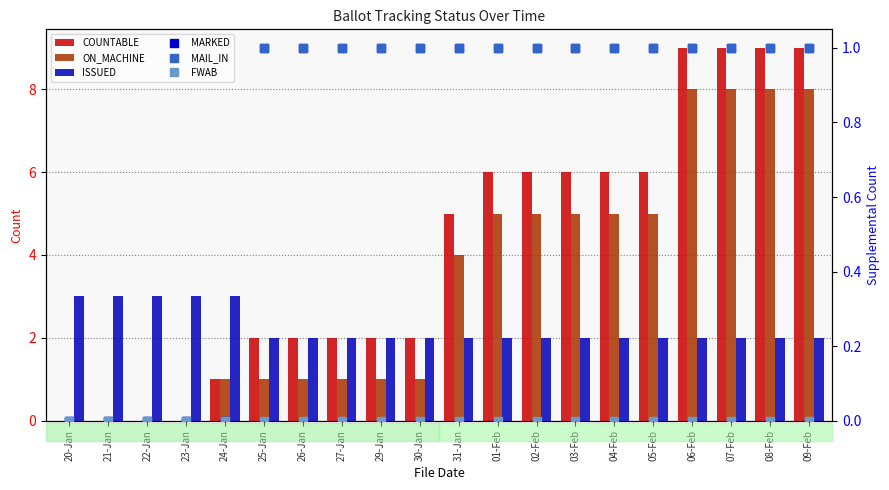

What is the average value of the MAIL_IN series?

1